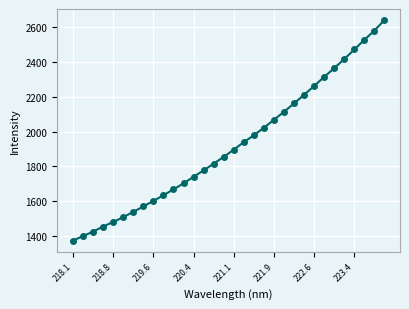

What is the greatest value displayed?

2642.4